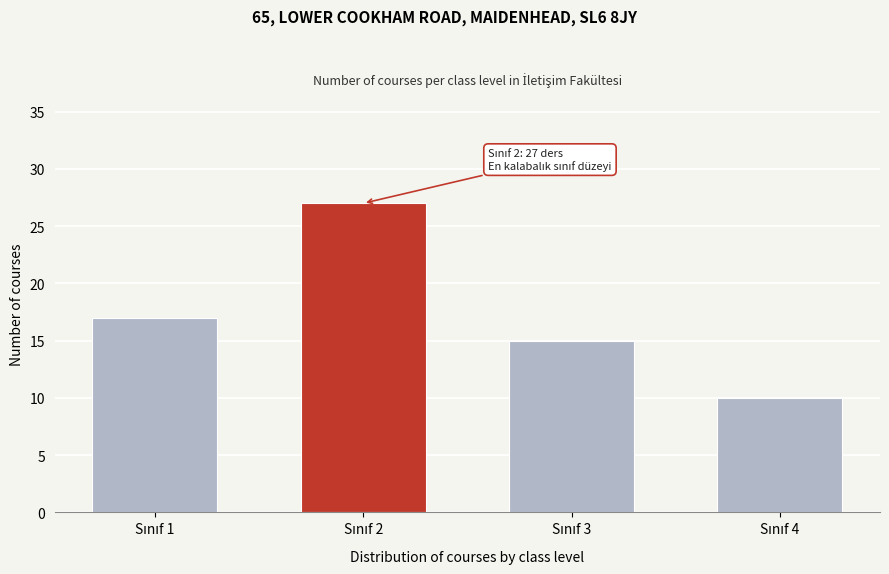

Reading right to left, what are all the values shown in this chart?

10	15	27	17